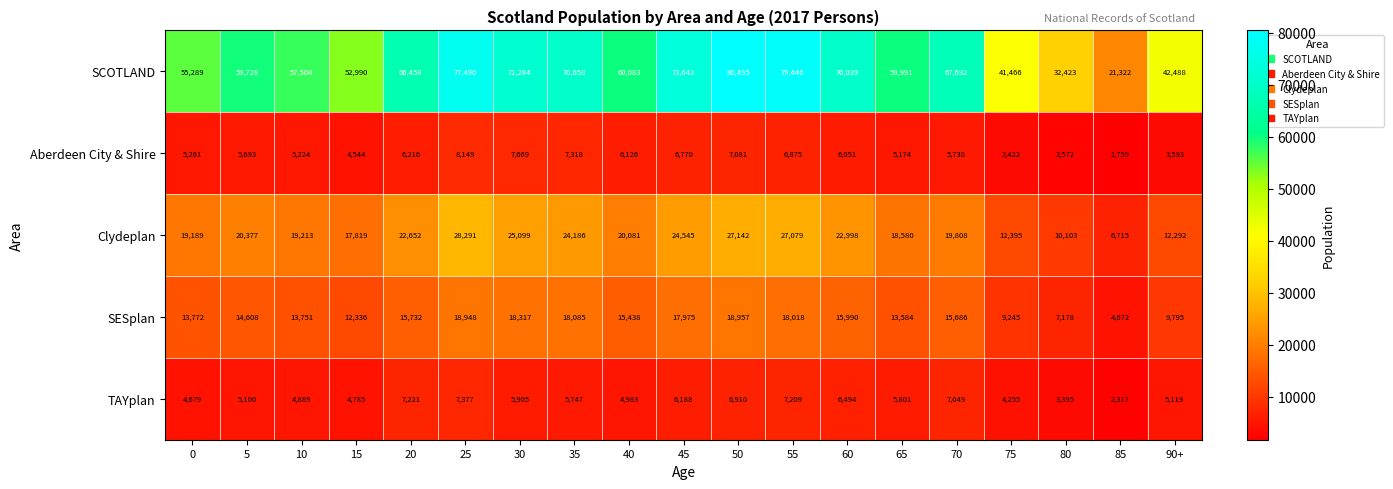

Which series has the widest spread of values?

SCOTLAND